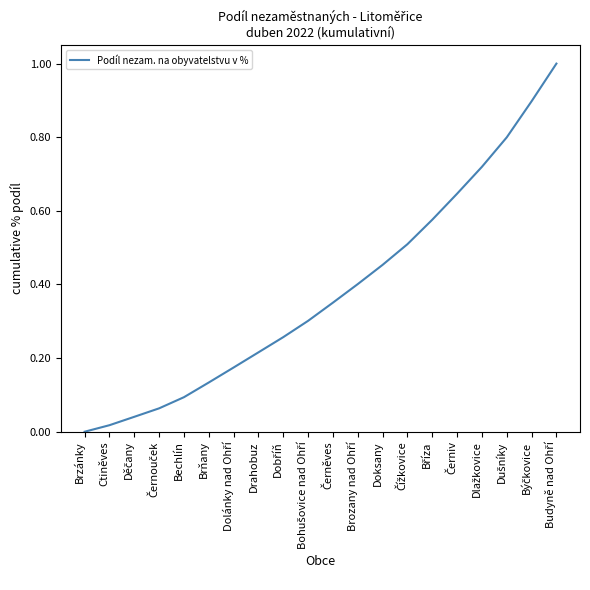

Between Brňany and Ctiněves, which is larger?

Brňany